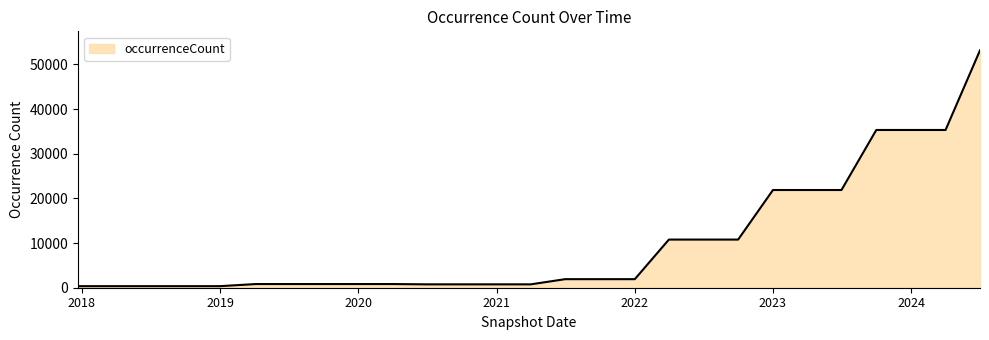

What is the difference between the maximum and minimum values?

52811